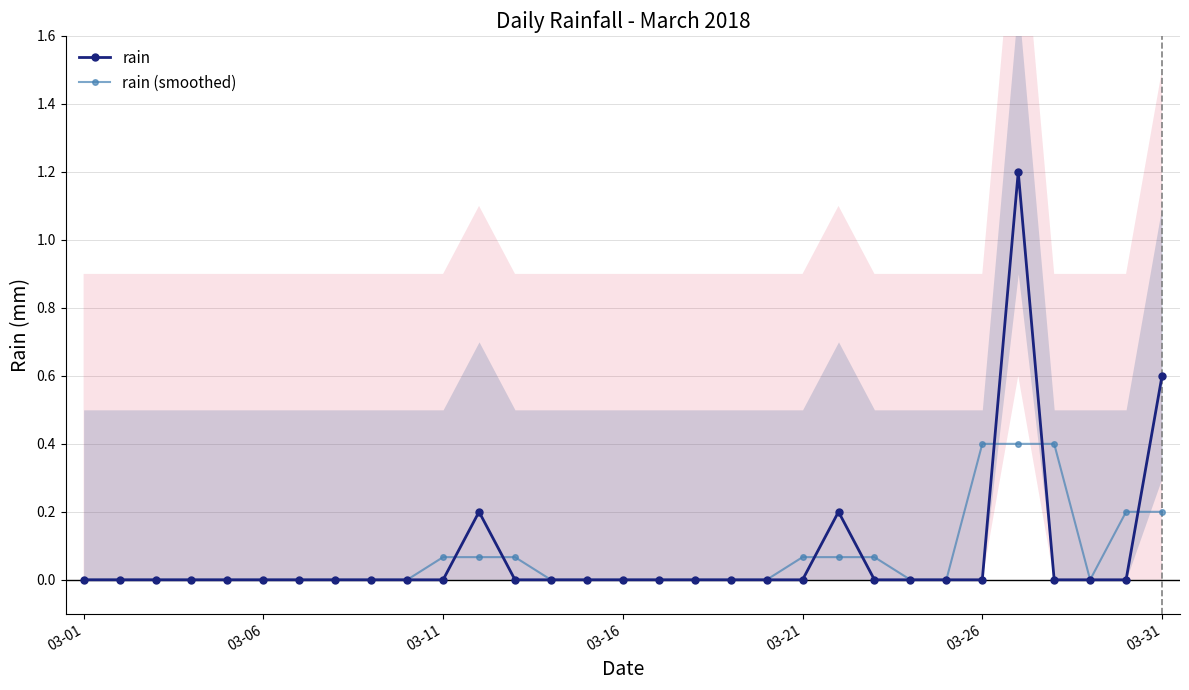

What are all the series names shown in the legend?

rain, rain (smoothed)